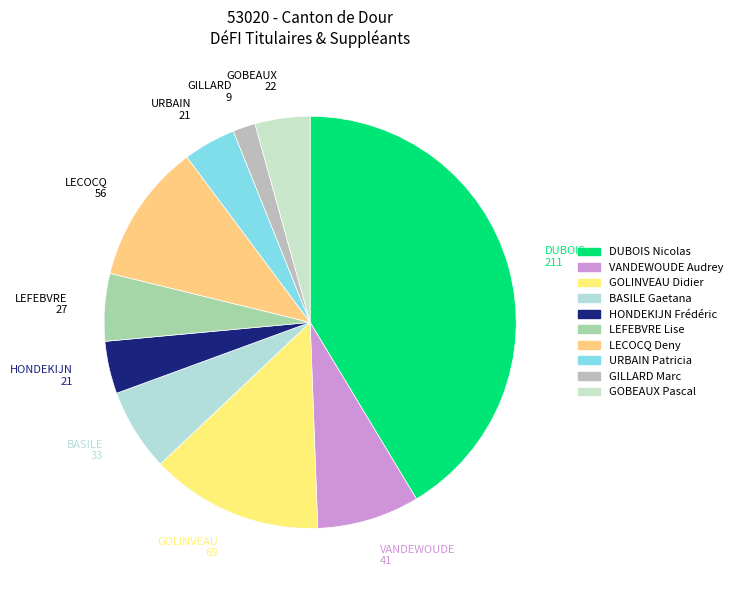

To the nearest percent, what is the difference between the largest and smallest slice percentages?

40%